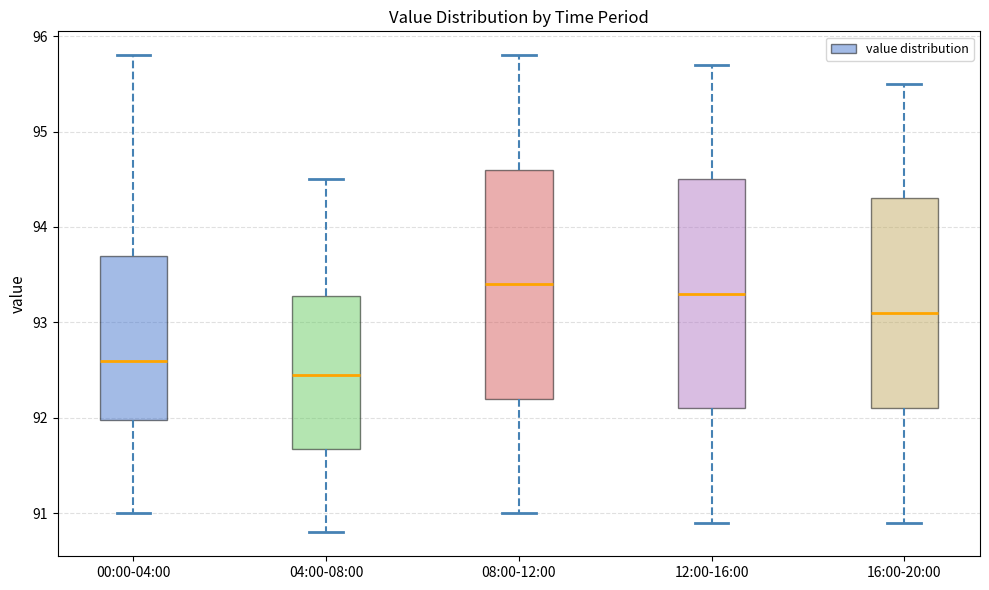

Reading left to right, read every box against the y-axis: the position of its median line, the range the box covers, and the ends of its whiskers. The values are not printed on the chart, so give them approximately, as read against the axis.

00:00-04:00: median 92.6, box 92.0 to 93.7, whiskers 91.0 to 95.8
04:00-08:00: median 92.5, box 91.7 to 93.3, whiskers 90.8 to 94.5
08:00-12:00: median 93.4, box 92.2 to 94.6, whiskers 91.0 to 95.8
12:00-16:00: median 93.3, box 92.1 to 94.5, whiskers 90.9 to 95.7
16:00-20:00: median 93.1, box 92.1 to 94.3, whiskers 90.9 to 95.5